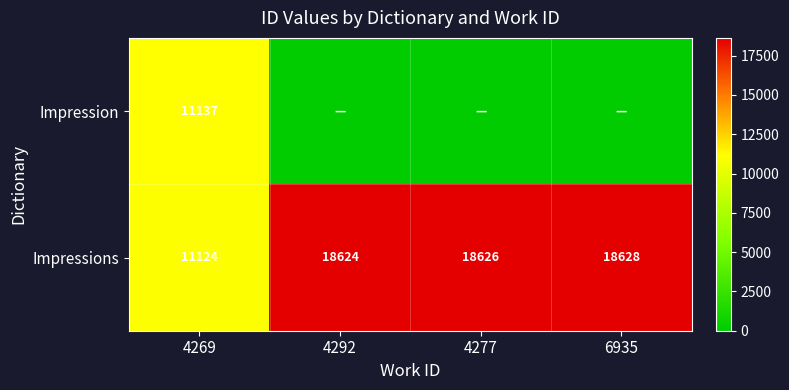

What is the difference between the highest and lowest values at 4269?

13